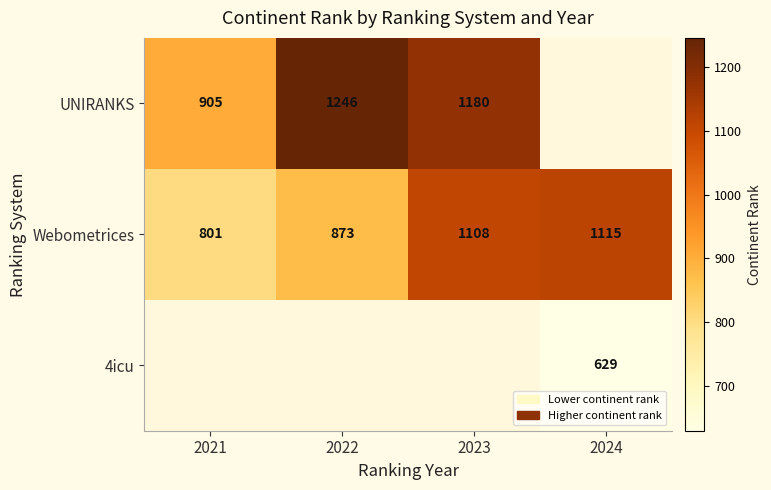

Read the Webometrices value at 2021, to the nearest 5.

800